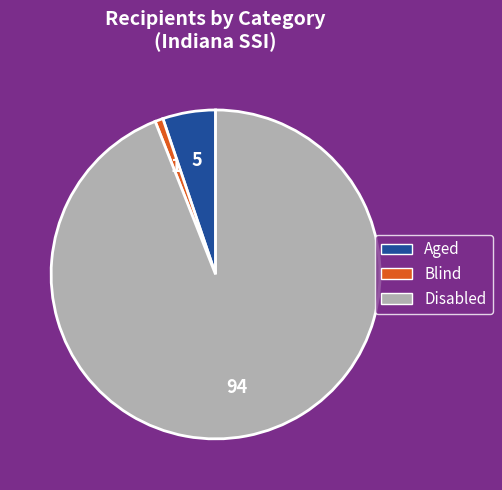

Does any single category account for the majority?

Yes